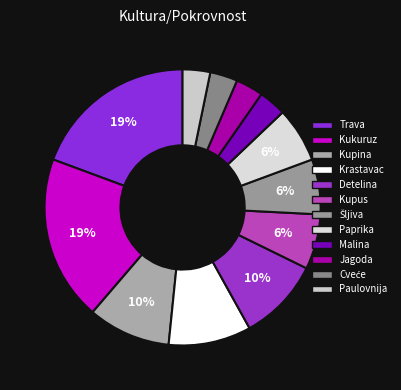

How many slices are in this pie chart?

12